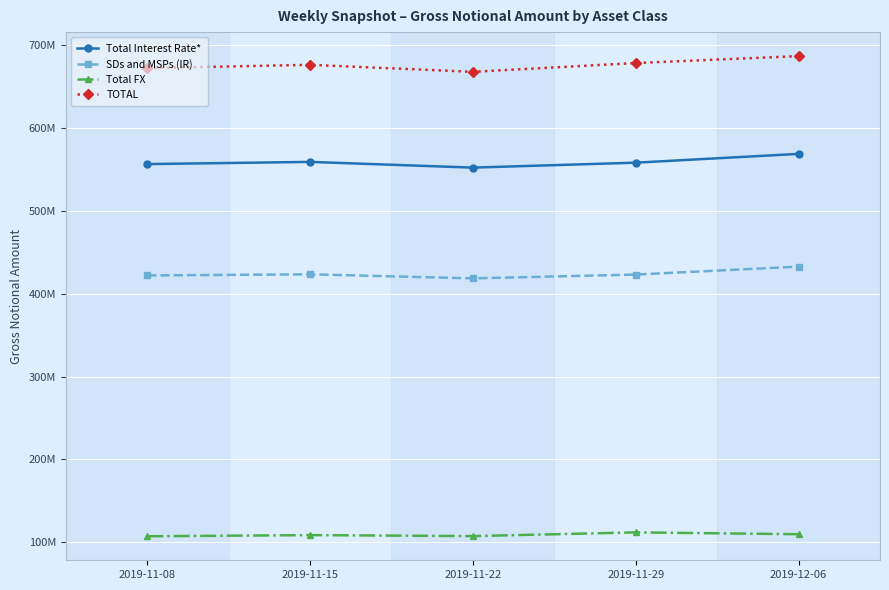

At which label is Total FX closest to 109601312?

2019-12-06